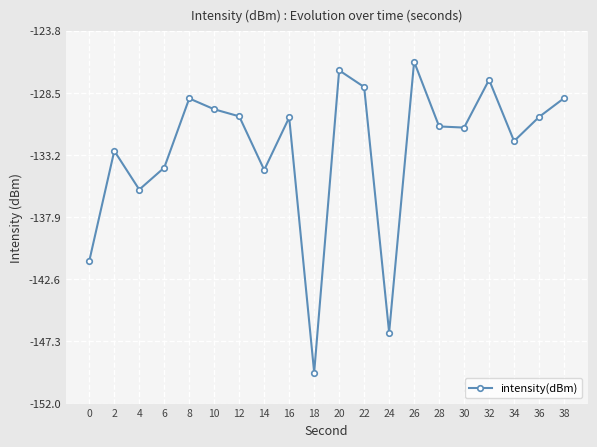

How many categories are shown in the chart?

20